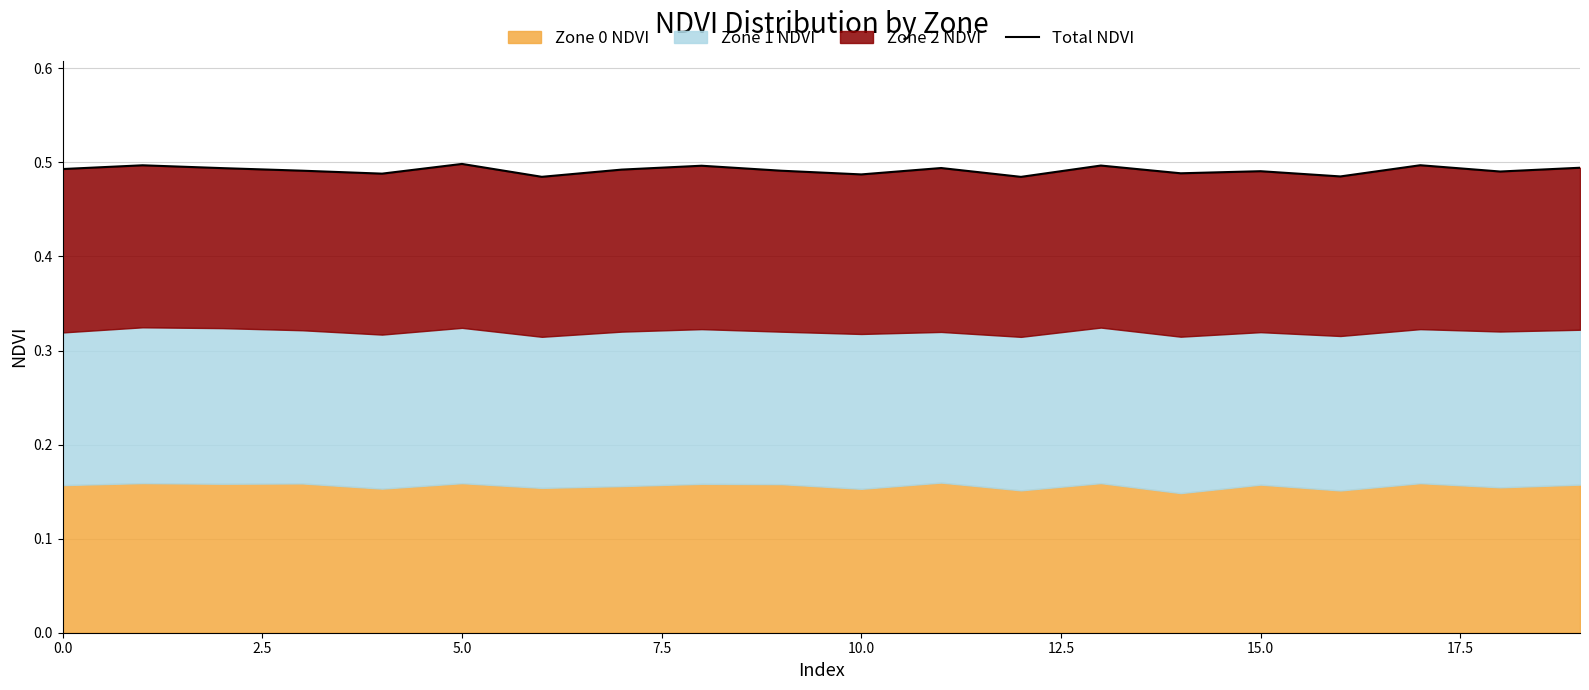

Reading left to right, extract all data points from this chart.

0.5	0.5	0.5	0.5	0.5	0.5	0.5	0.5	0.5	0.5	0.5	0.5	0.5	0.5	0.5	0.5	0.5	0.5	0.5	0.5